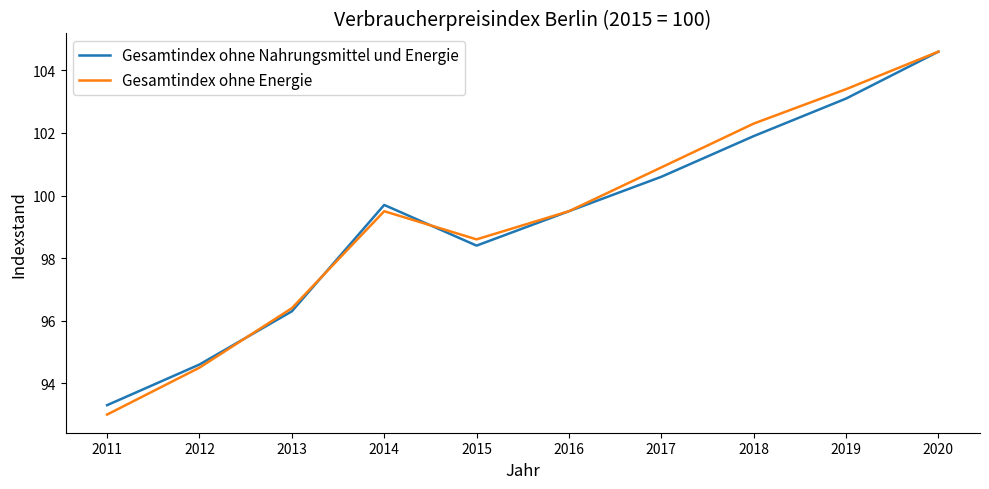

What is the total value across all series at 2014?

199.2